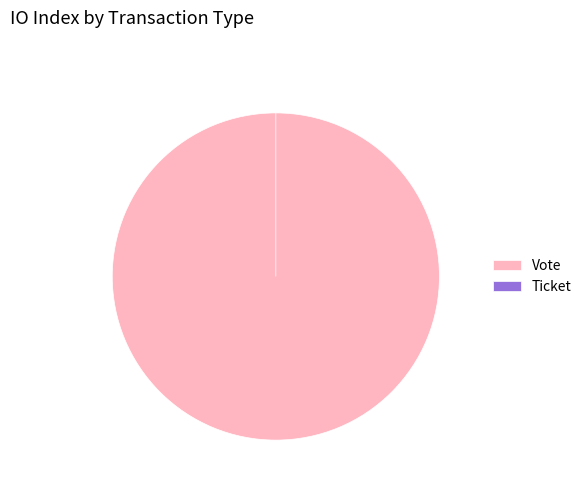

What percentage is the Vote slice, to the nearest percent?

100%